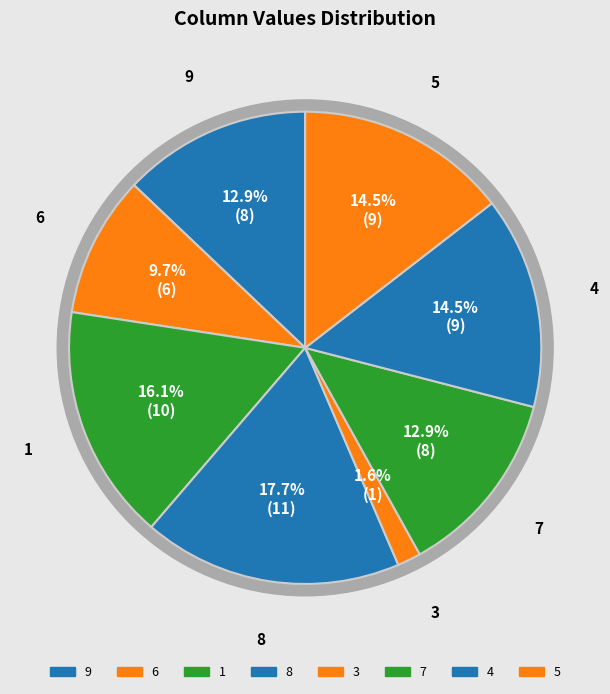

Is there a majority slice in this chart?

No